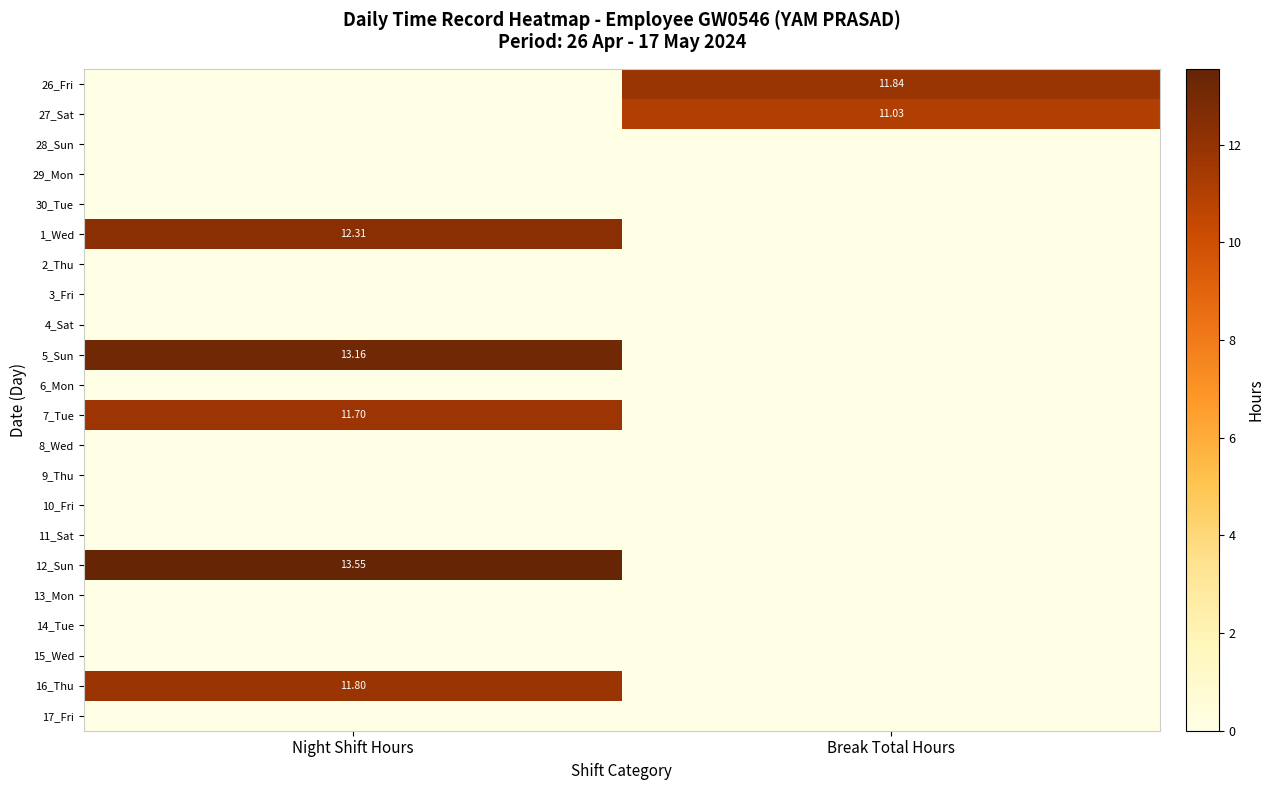

At how many categories does at least one series exceed 1?

2